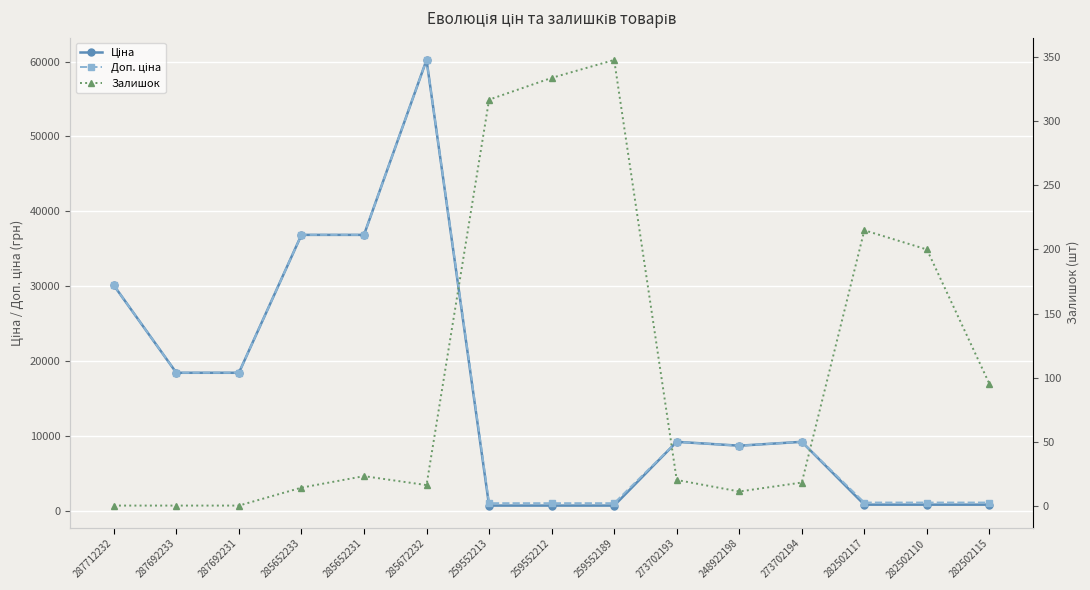

What is the total value across all series at 287692231?

36841.7